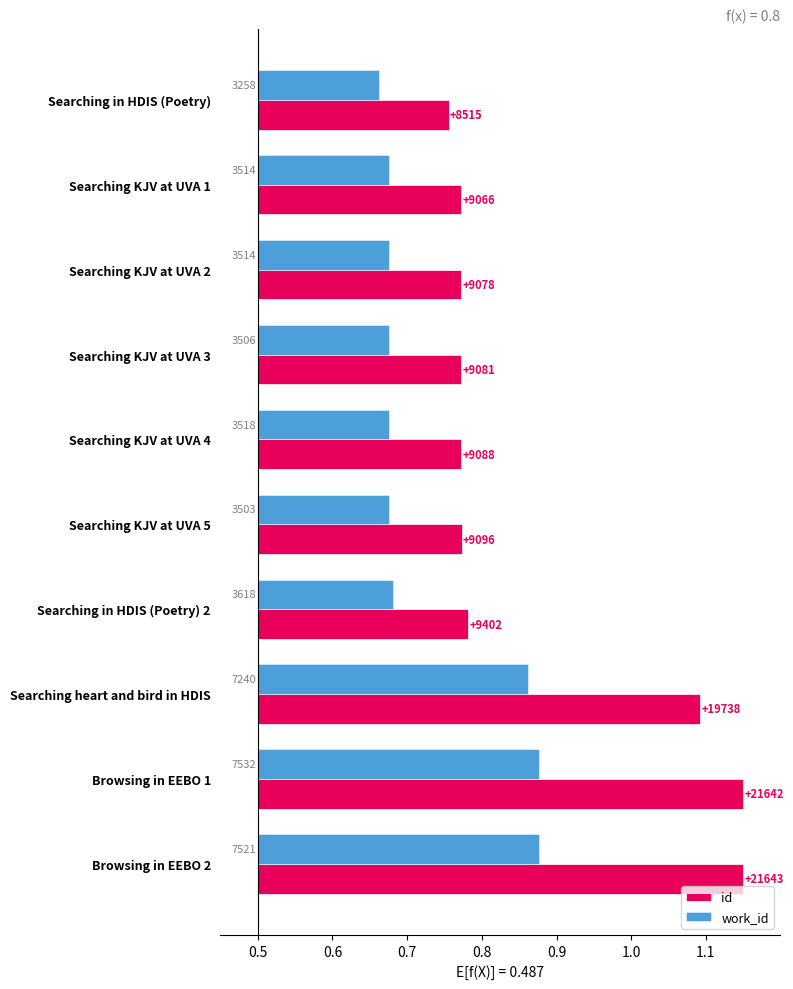

Which series changed the most between Searching KJV at UVA 4 and Browsing in EEBO 1?

id